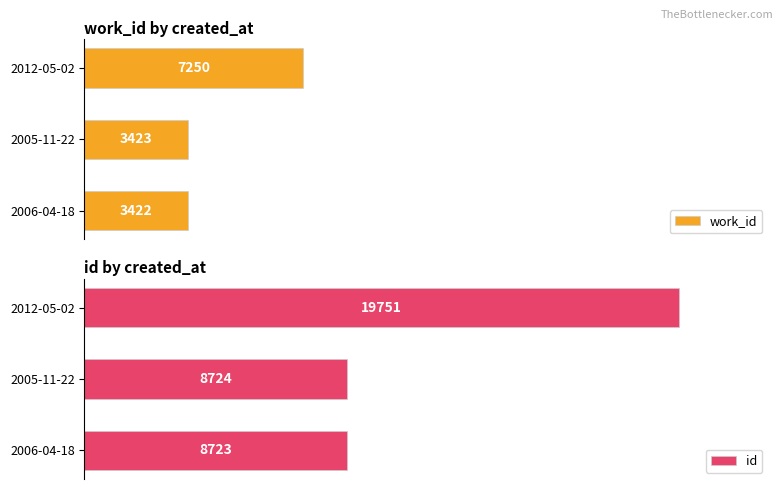

At which label does work_id reach its peak?

2012-05-02